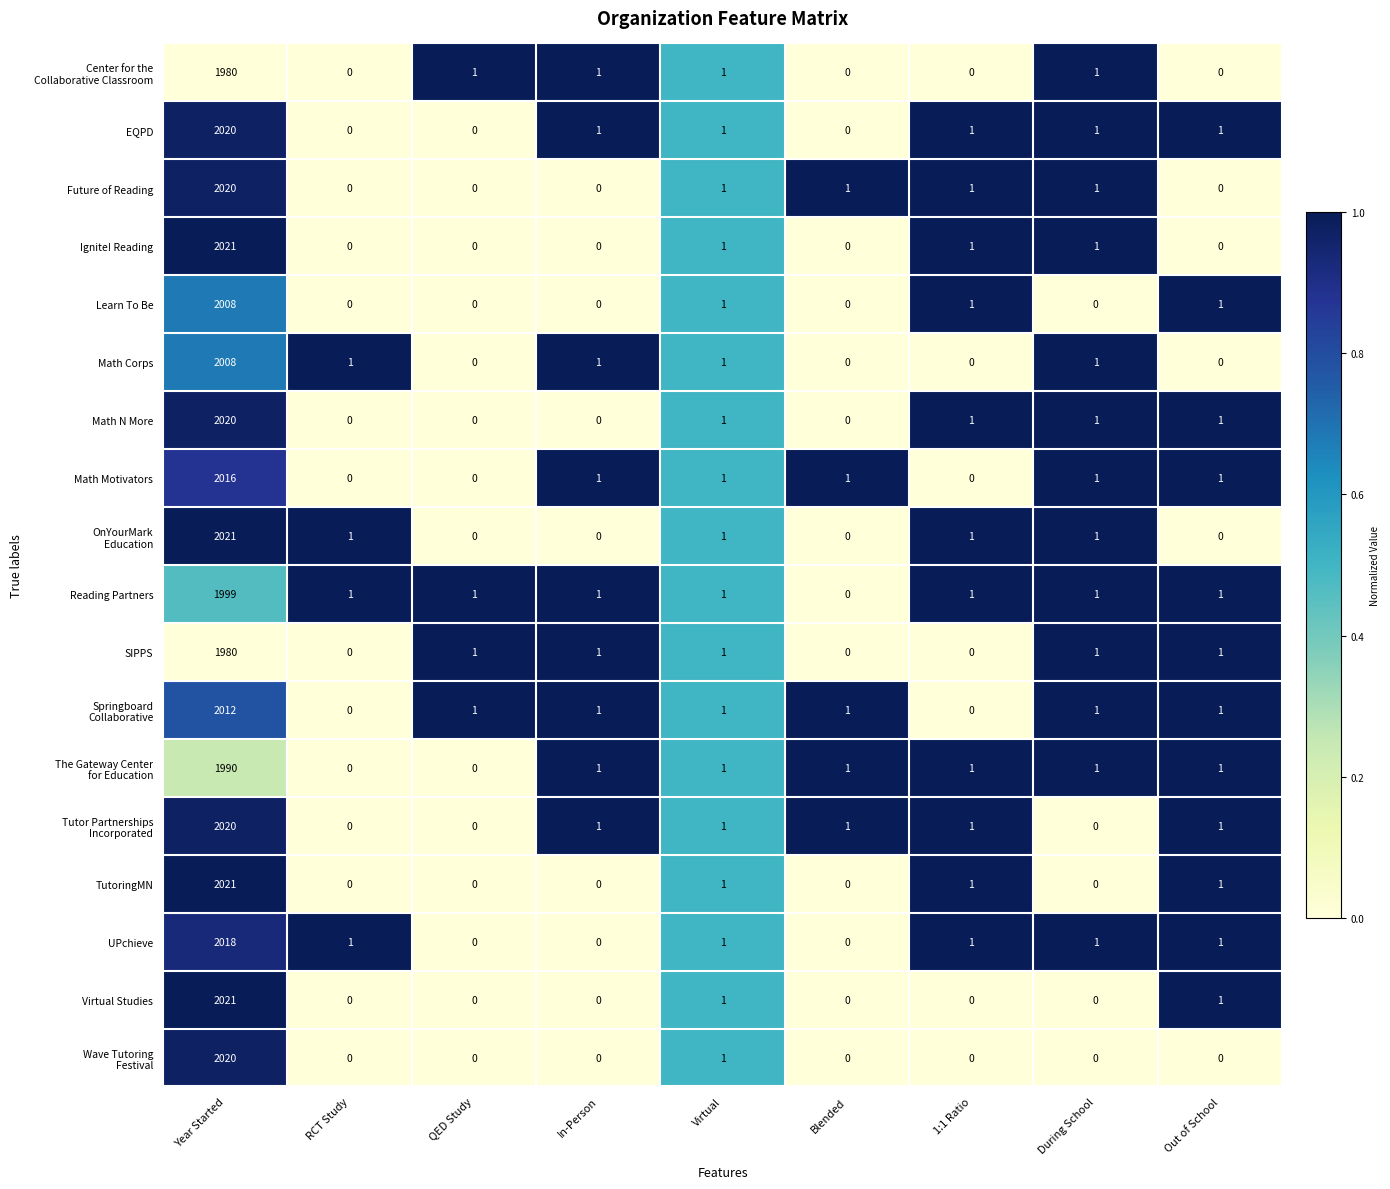

True or false: SIPPS has a value of 2 at Virtual.

False